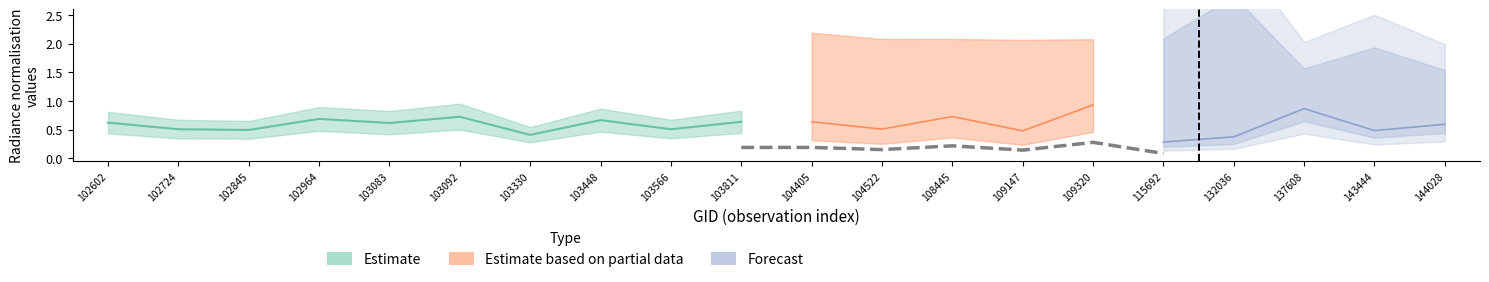

How many lines are shown in the chart?

4